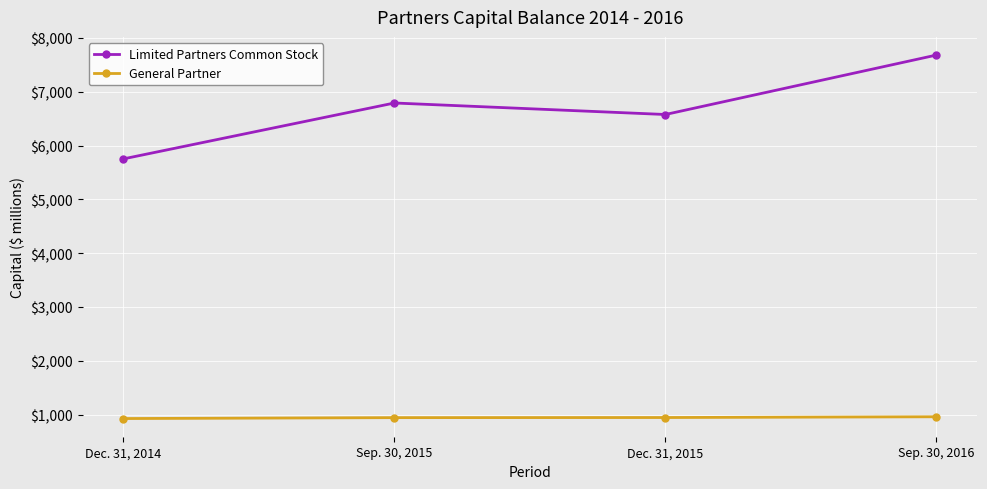

In Limited Partners Common Stock, how many points are higher than both neighbors (excluding endpoints)?

1